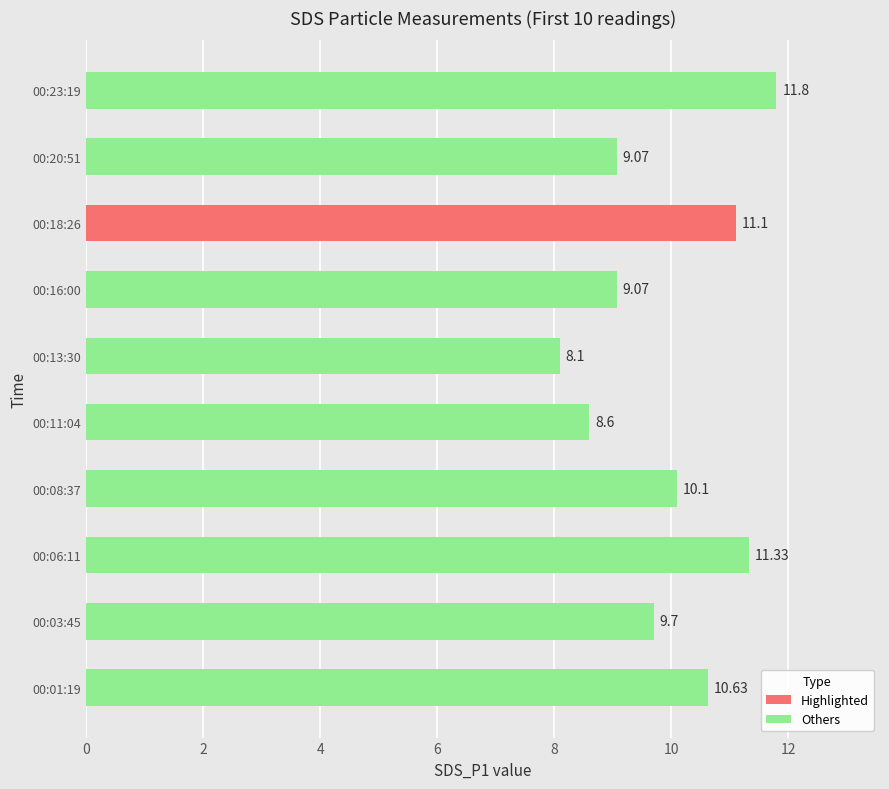

What is the ratio of the value at 00:18:26 to the value at 00:20:51?

1.2